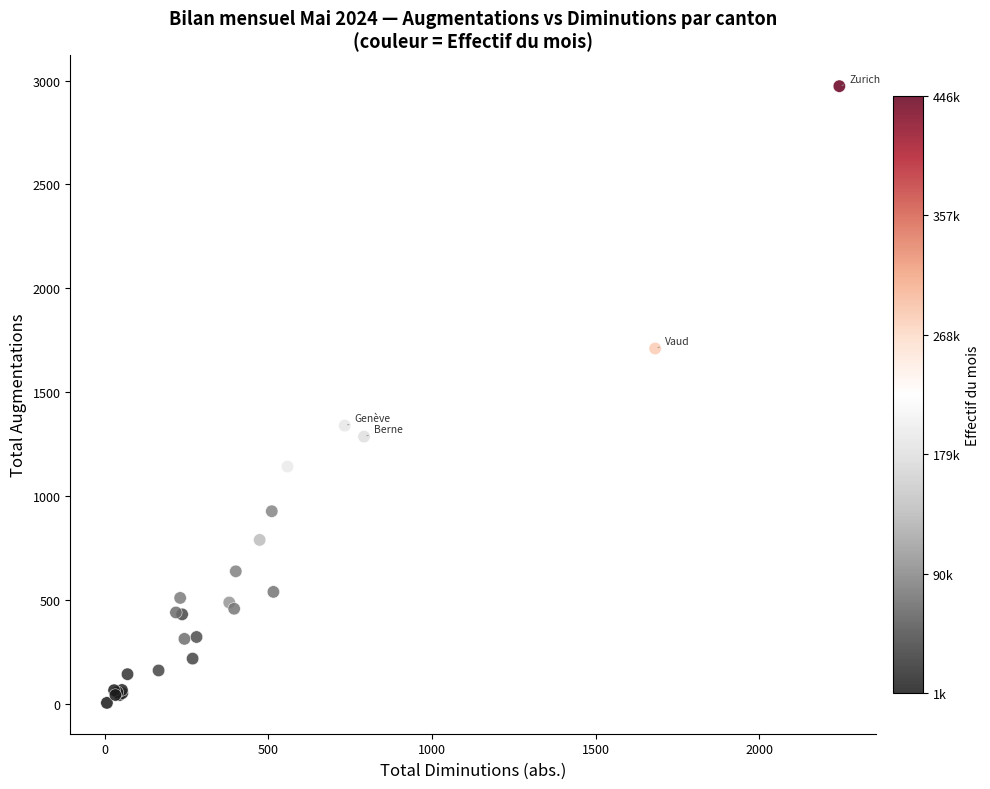

What Y value in the scatter plot is closest to 1489?

1340